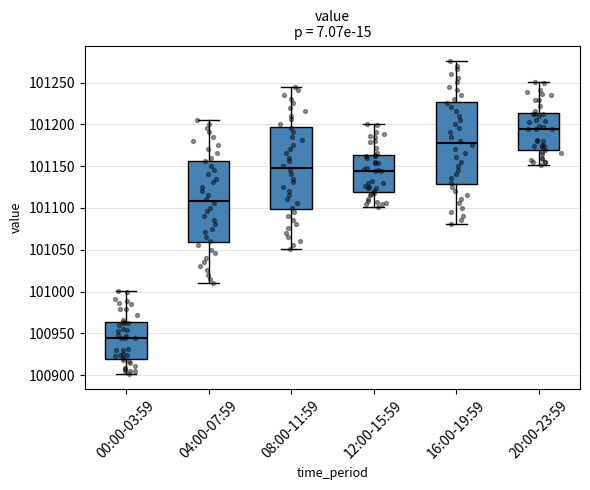

Where does the lower whisker of the box for 20:00-23:59 end on the y-axis? The values are not printed on the chart, so give them approximately, as read against the axis.

101150